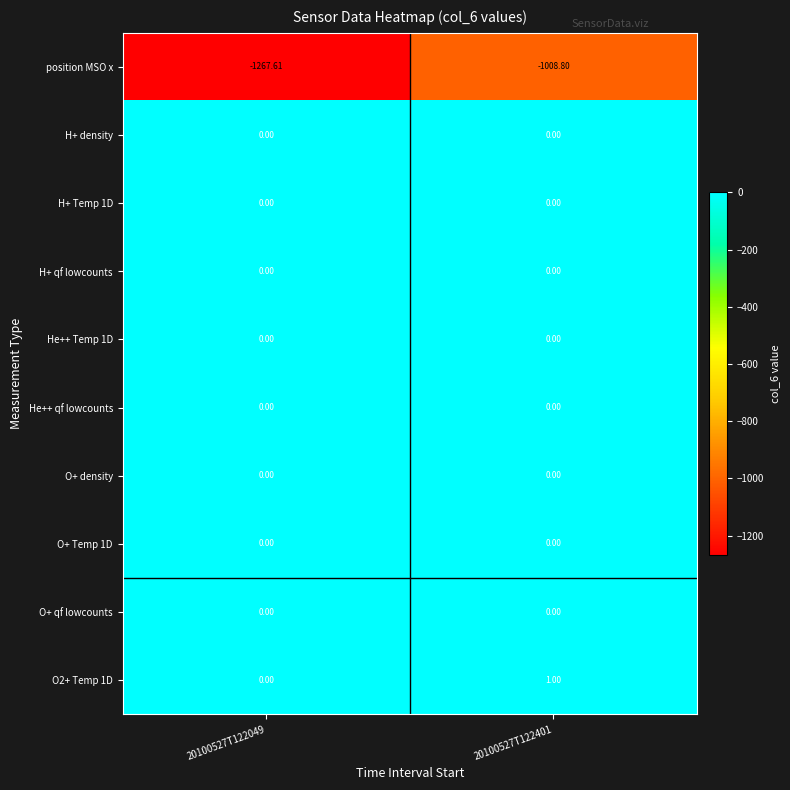

Which series has the largest range (max minus min)?

position MSO x